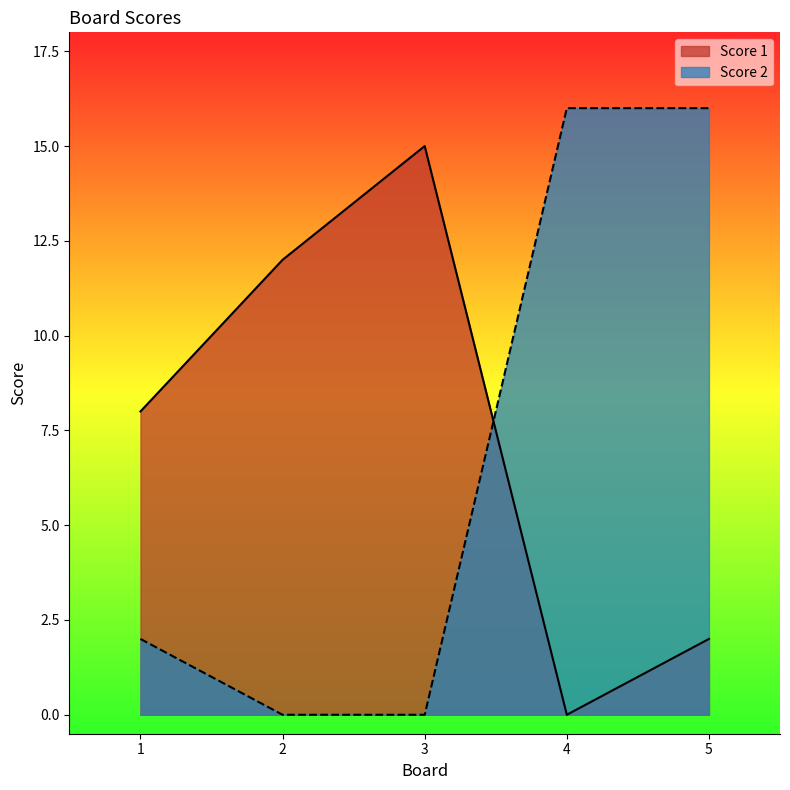

Reading left to right, extract all data points from this chart.

Score 1: 8	12	15	0	2
Score 2: 2	0	0	16	16